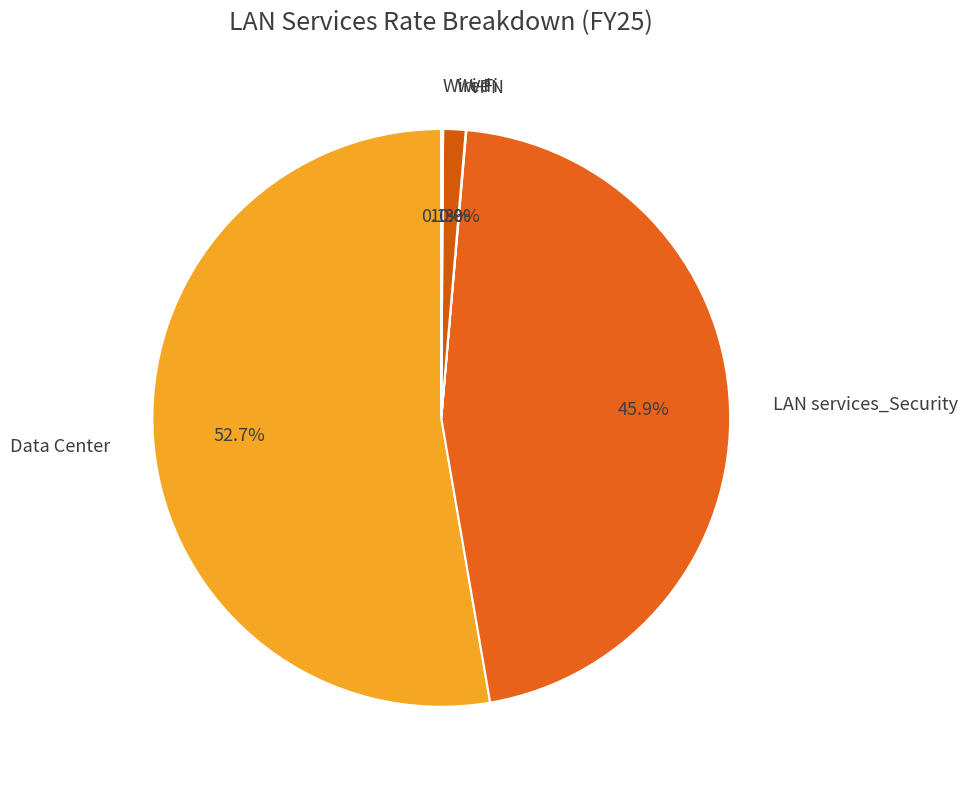

Which has a higher value, Data Center or LAN services_Security?

Data Center